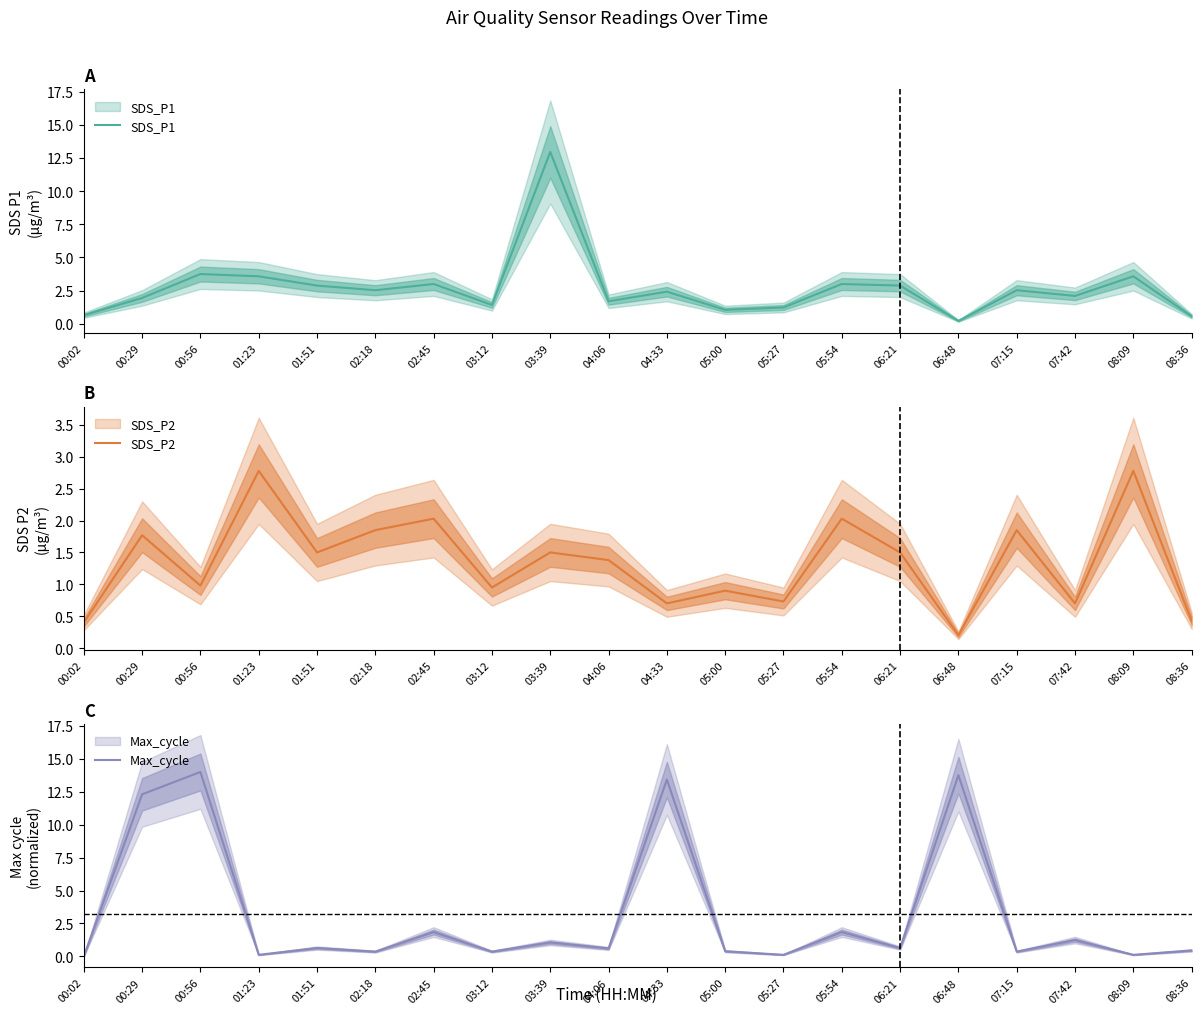

True or false: SDS_P1 has a value of 3.6 at 07:42.

False